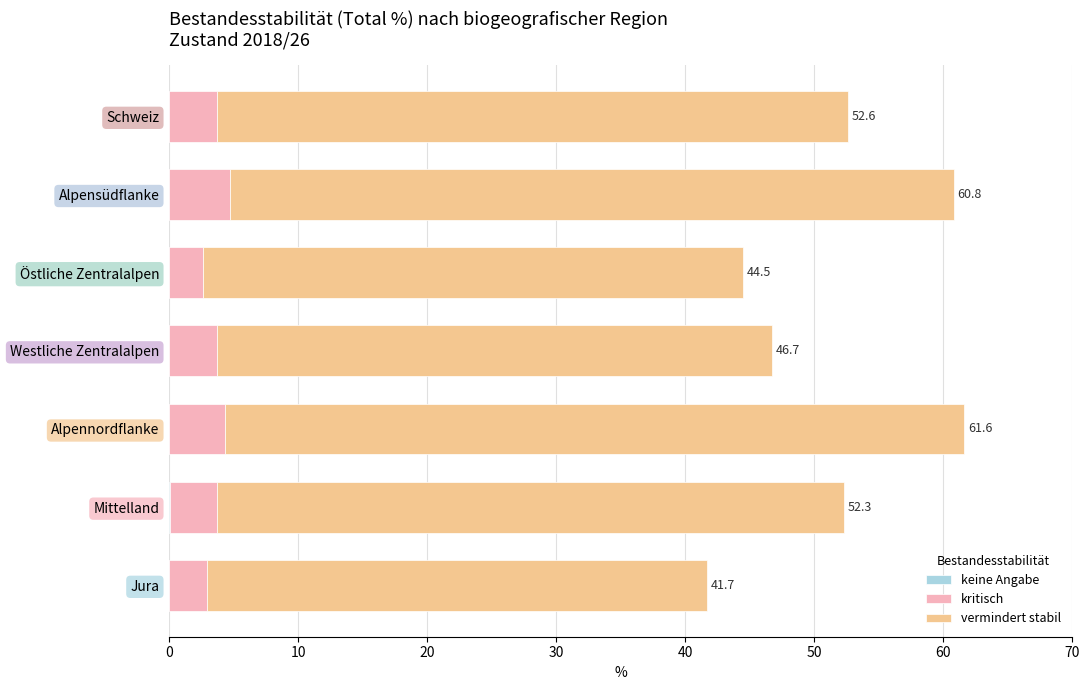

What is the total value across all series at Östliche Zentralalpen?

44.5